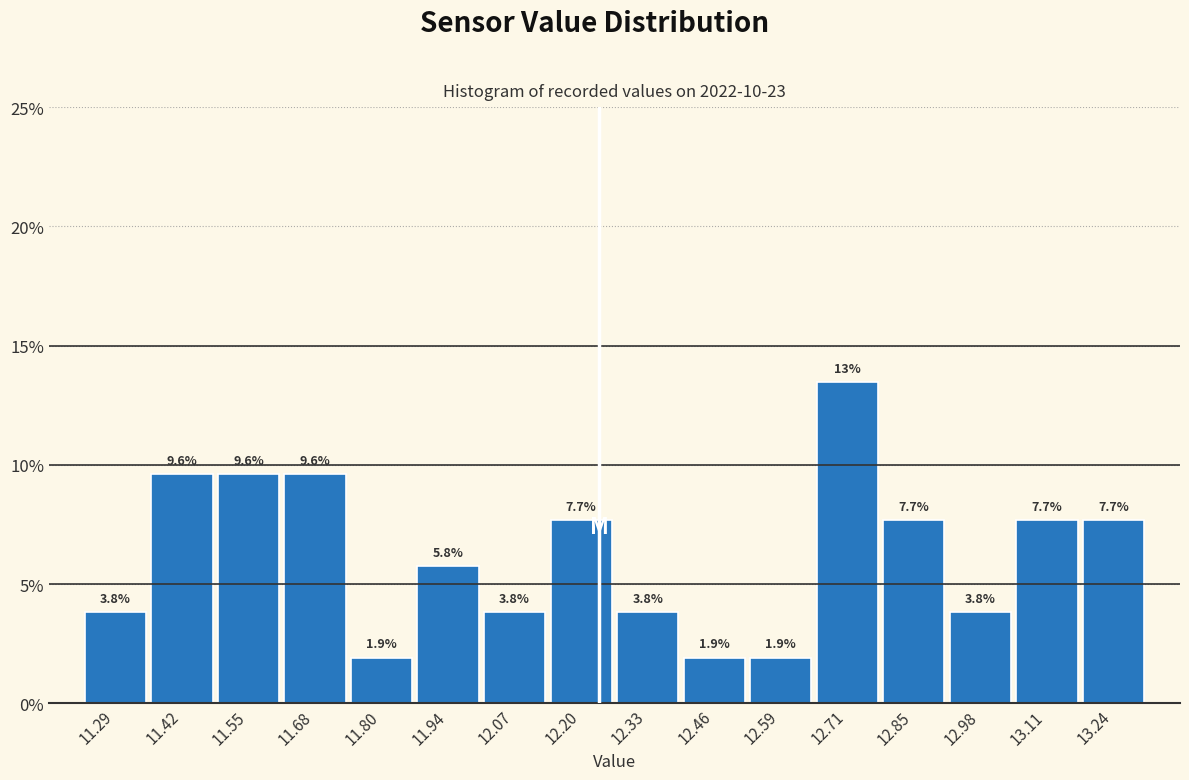

Over which range of the x-axis is the bar tallest?

12.65 to 12.78